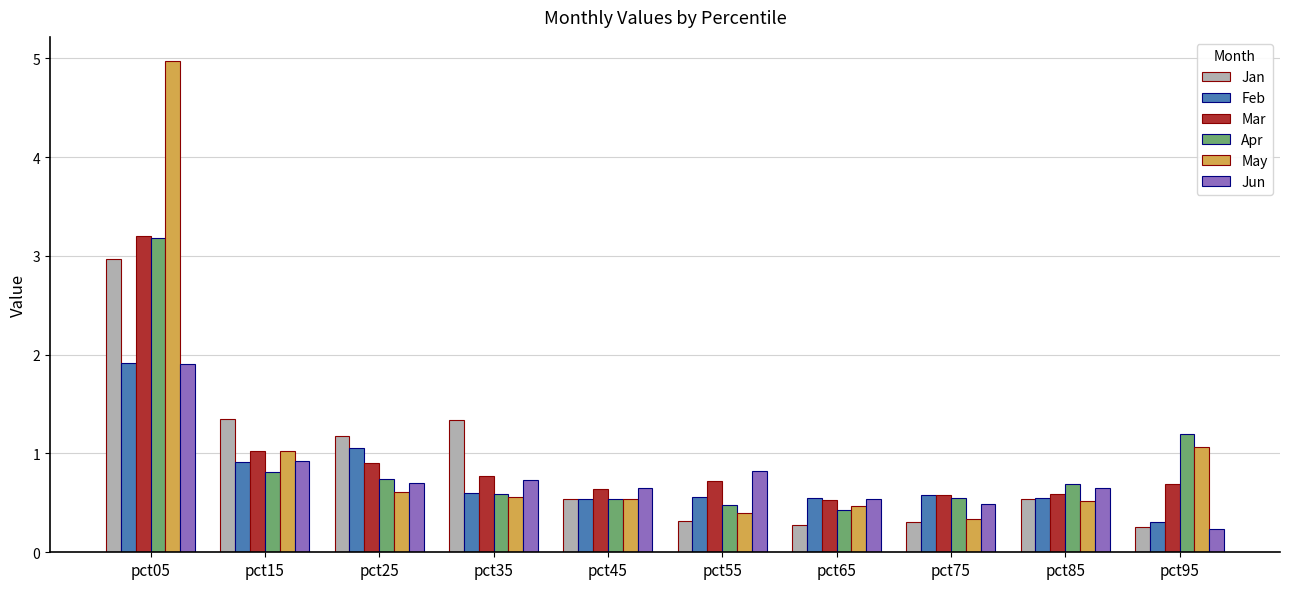

What is the greatest value displayed?

5.0